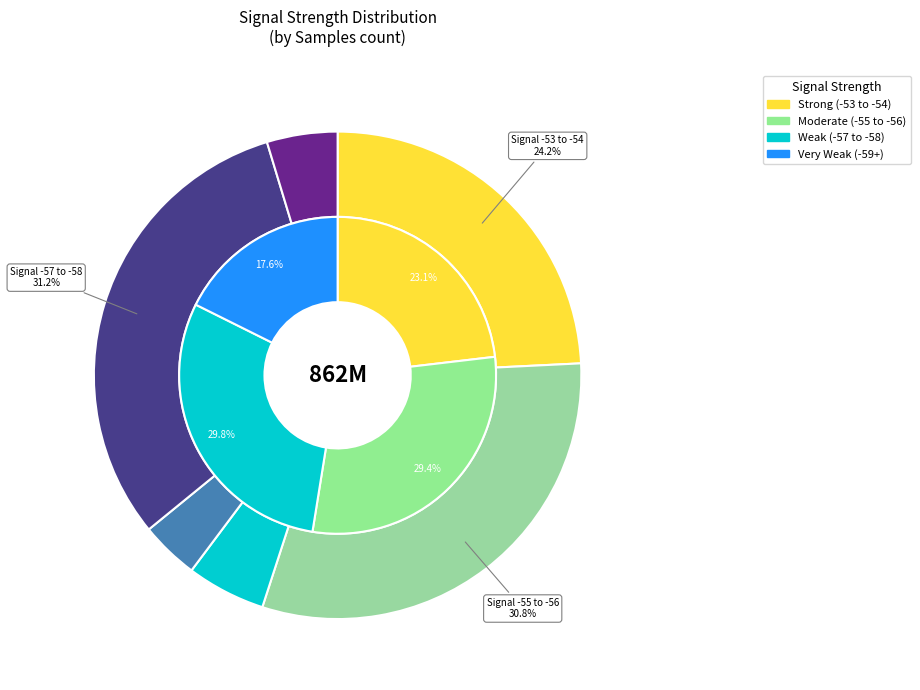

Is -54 the majority of the pie?

No